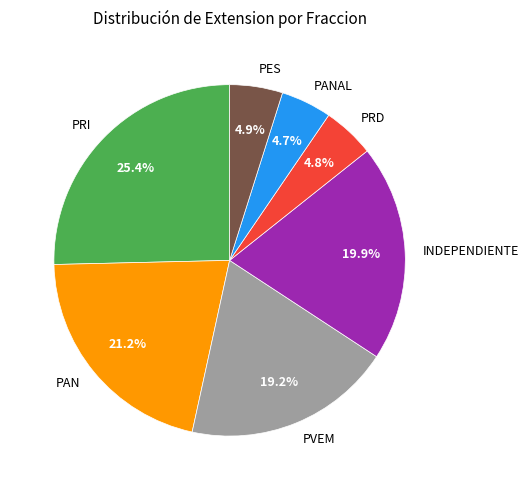

How many slices are in this pie chart?

7